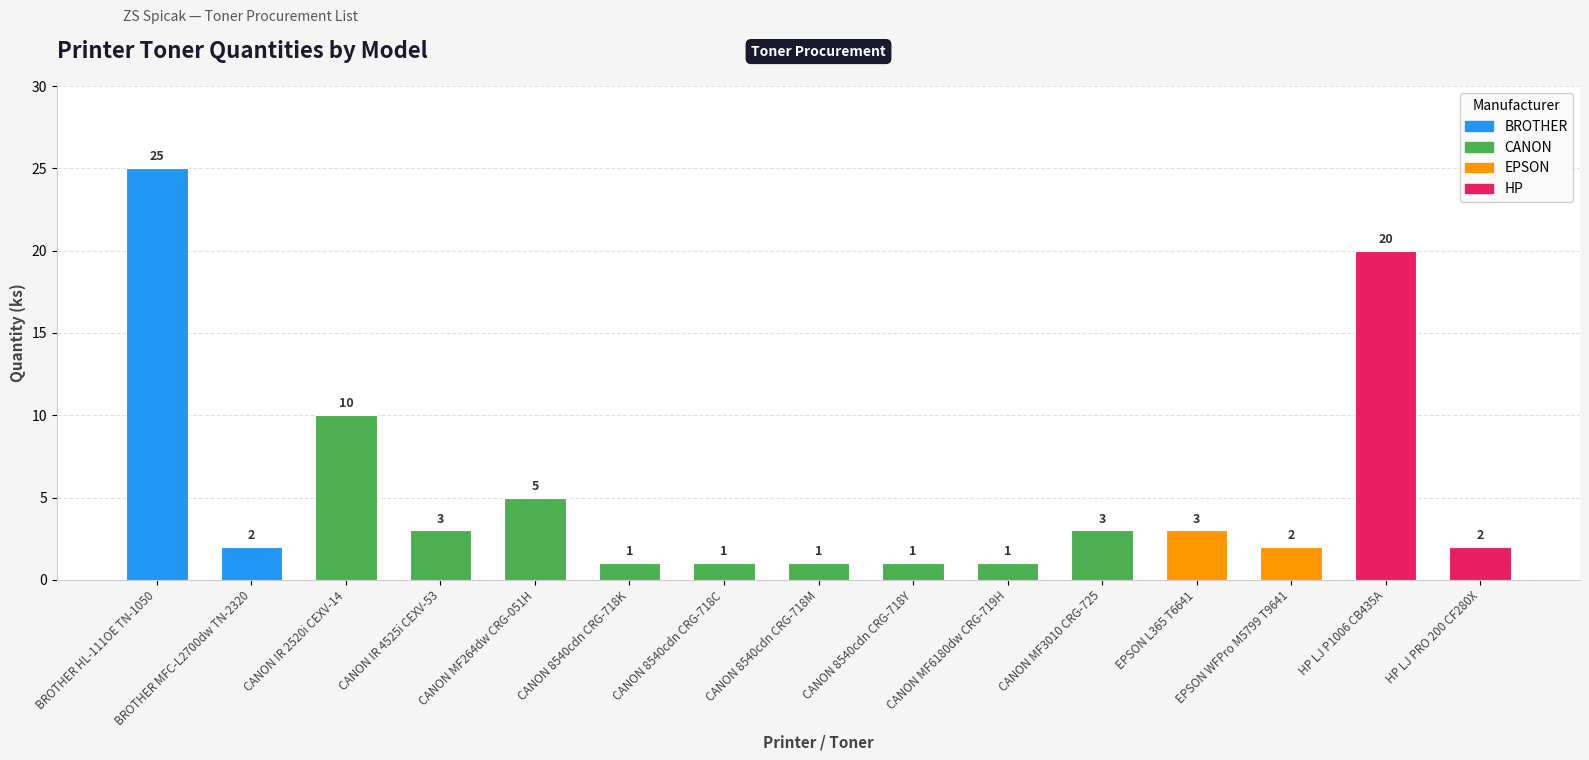

What is the maximum value shown in the chart?

25